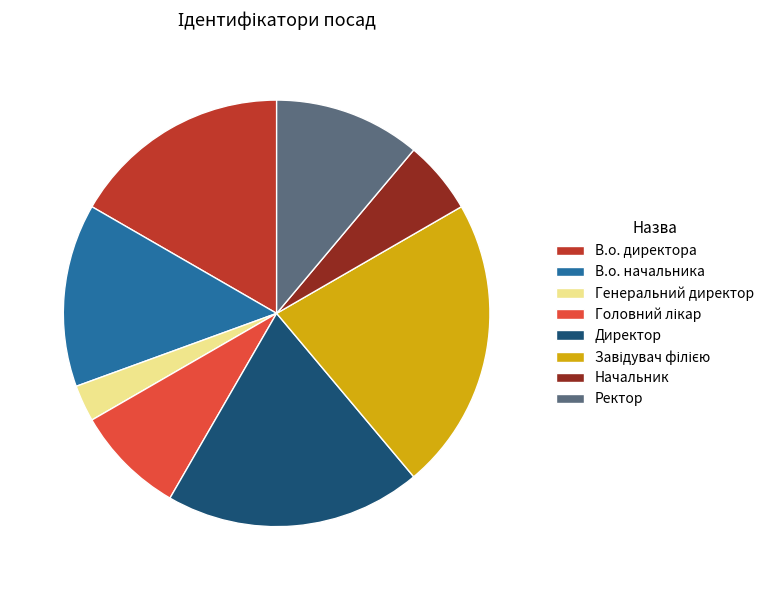

True or false: Начальник accounts for 6% of the total.

True